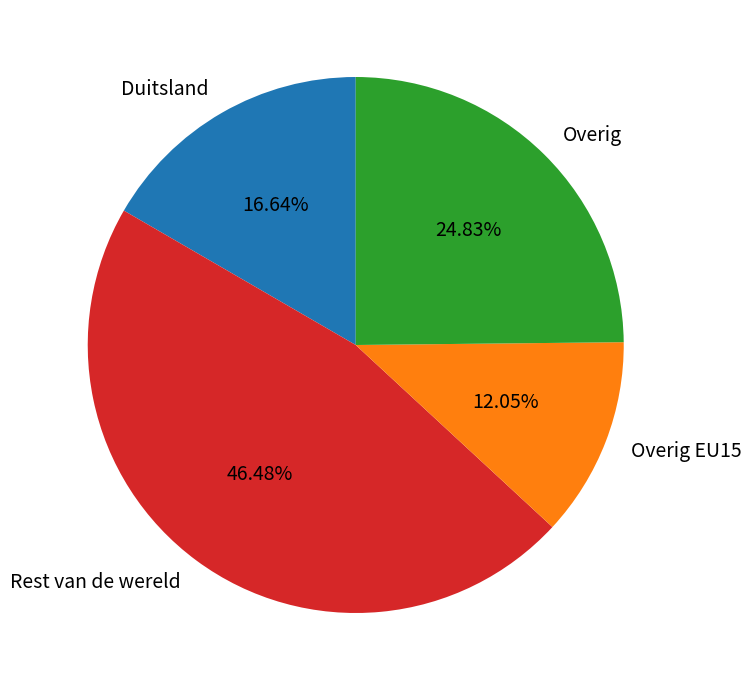

Rank the categories by value from lowest to highest.

Overig EU15, Duitsland, Overig, Rest van de wereld